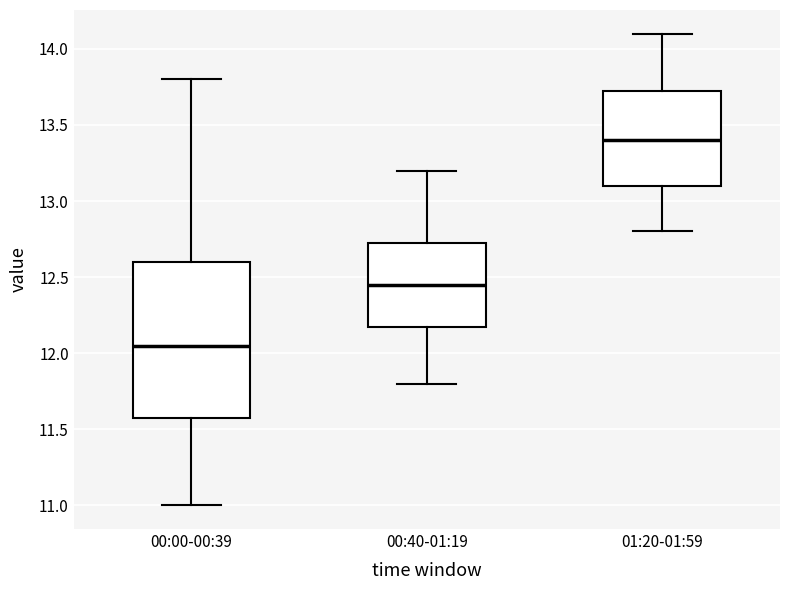

Reading left to right, read every box against the y-axis: the position of its median line, the range the box covers, and the ends of its whiskers. The values are not printed on the chart, so give them approximately, as read against the axis.

00:00-00:39: median 12.05, box 11.60 to 12.60, whiskers 11.00 to 13.80
00:40-01:19: median 12.45, box 12.20 to 12.75, whiskers 11.80 to 13.20
01:20-01:59: median 13.40, box 13.10 to 13.75, whiskers 12.80 to 14.10